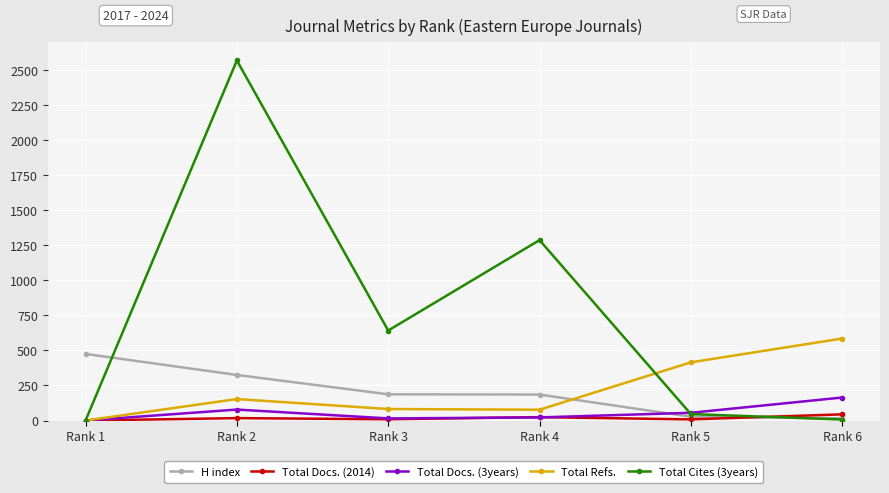

The value of Total Cites (3years) at Rank 2 is 2569. True or false?

True